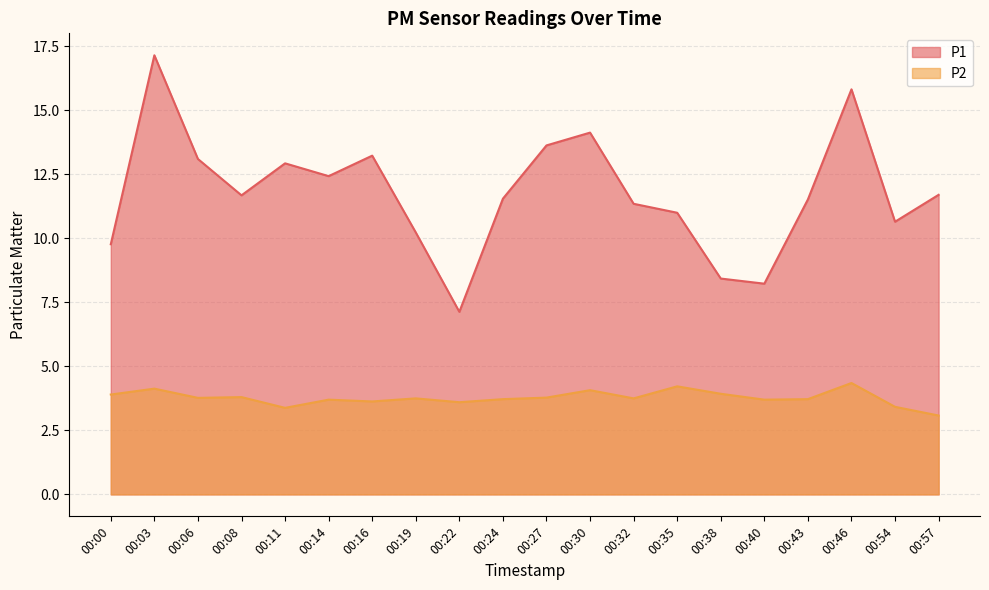

In P2, how many points are higher than both neighbors (excluding endpoints)?

7